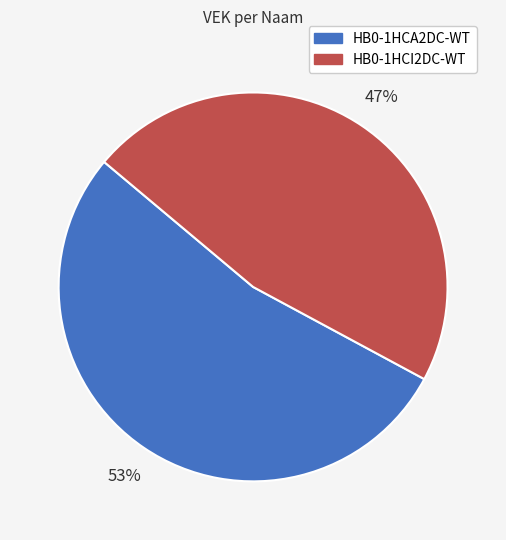

To the nearest percent, what is the combined percentage of HB0-1HCI2DC-WT and HB0-1HCA2DC-WT?

100%